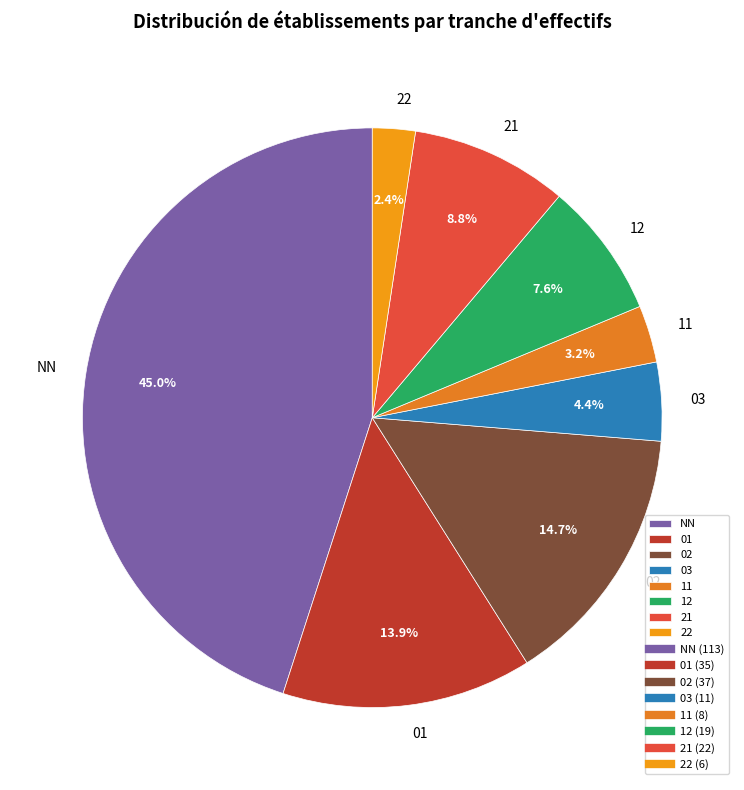

To the nearest percent, what portion does NN represent?

45%